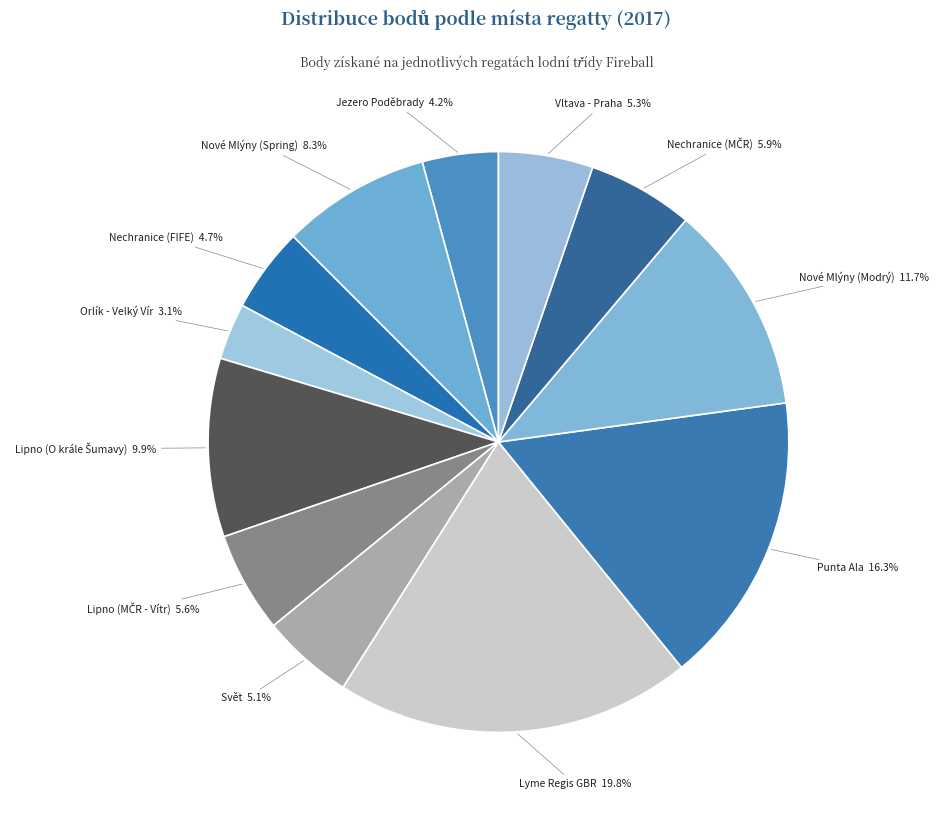

How many slices are in this pie chart?

12